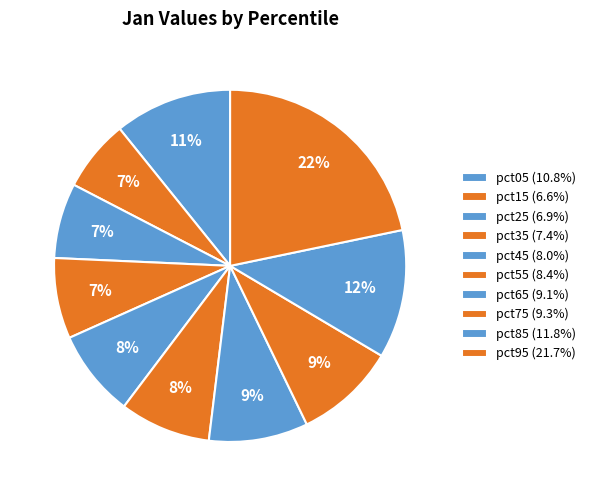

To the nearest percent, what is the difference between the pct25 and pct65 slice percentages?

2%